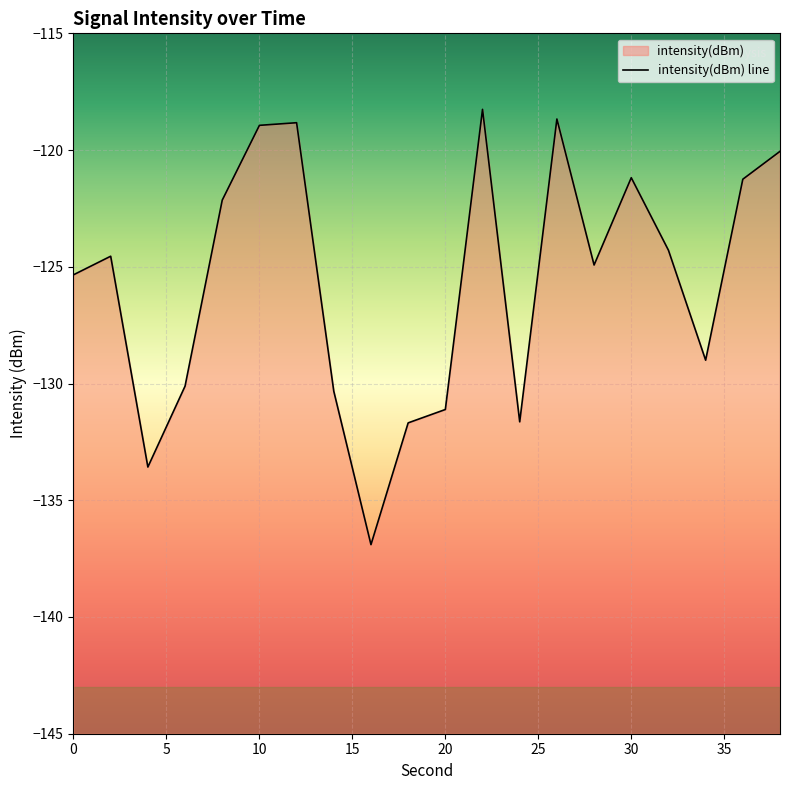

What is the change in value from 2 to 20?

-6.6